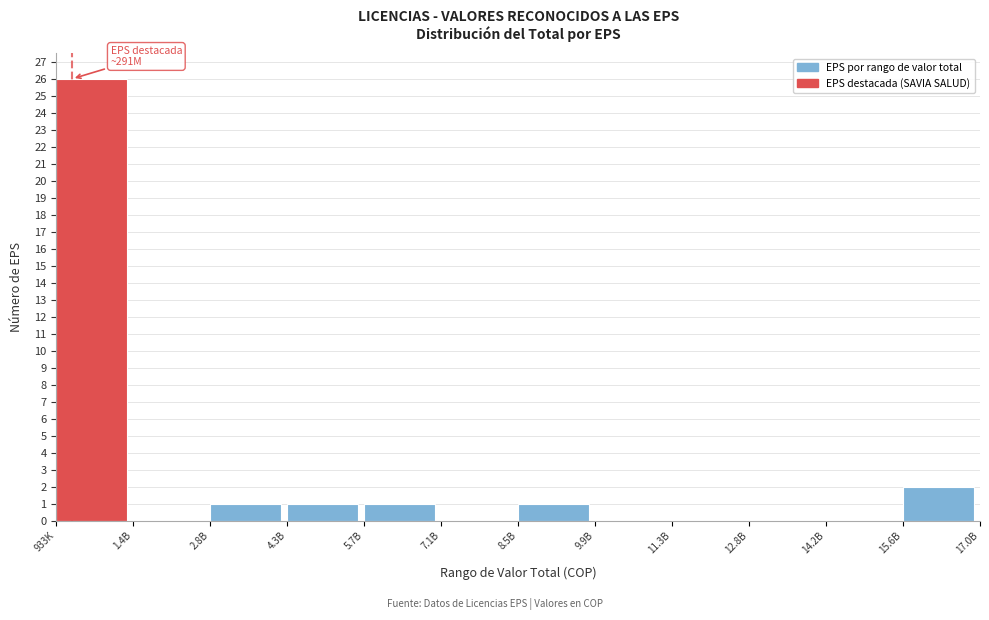

Reading left to right, transcribe all the data shown in this chart.

933K=26	1.4B=0	2.8B=1	4.3B=1	5.7B=1	7.1B=0	8.5B=1	9.9B=0	11.3B=0	12.8B=0	14.2B=0	15.6B=2